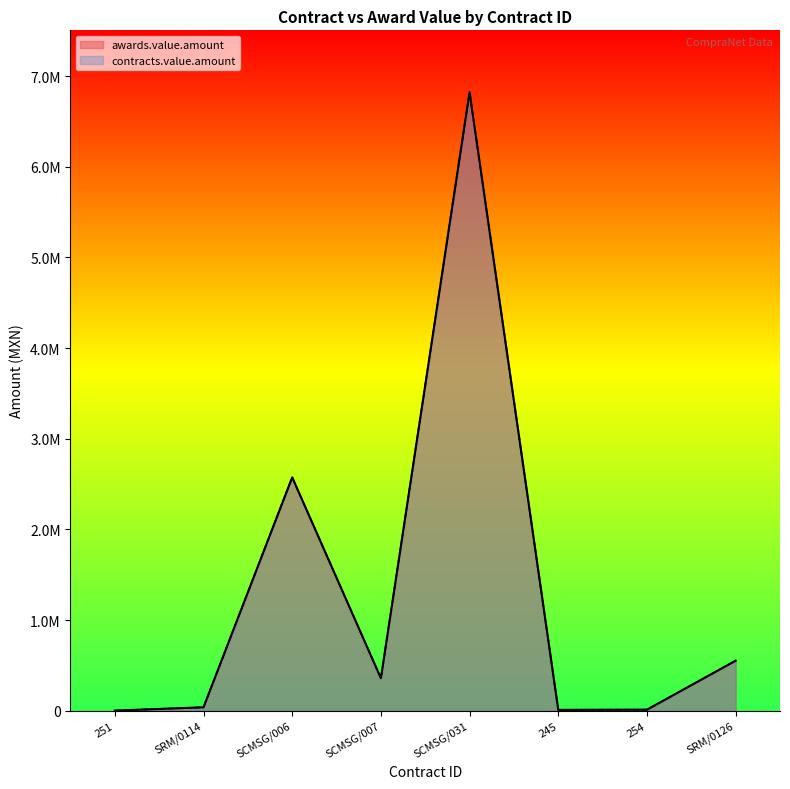

Does the chart display data point markers on the line(s)?

No